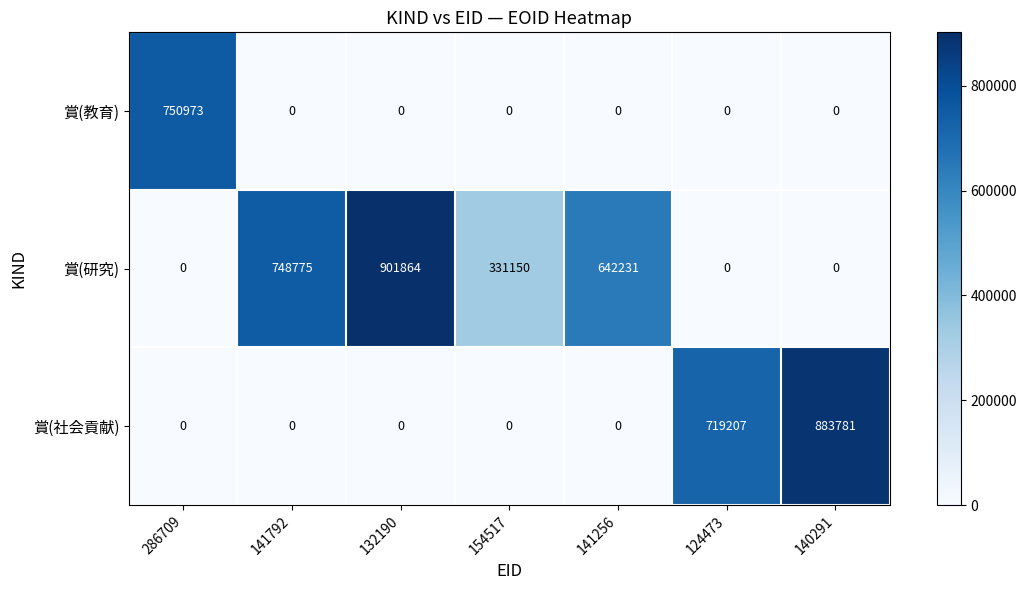

What is the total value across all series at 140291?

883781